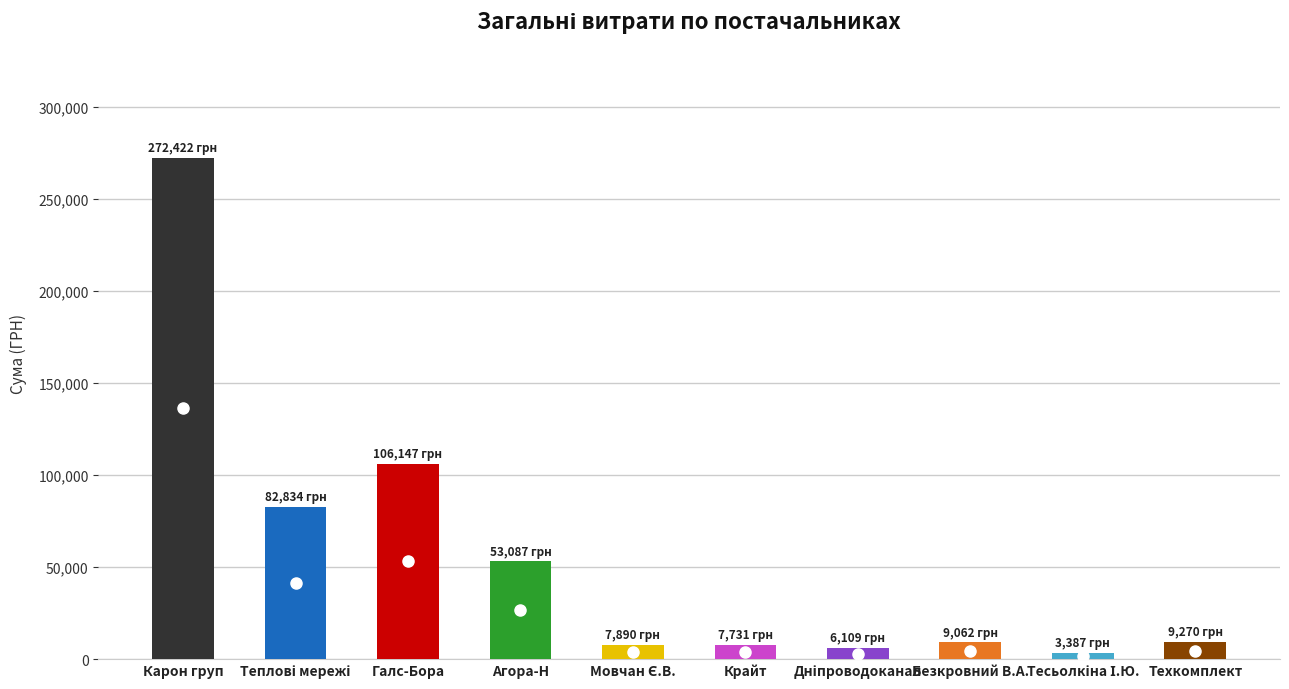

What is the label of the 1st bar from the left?

Карон груп